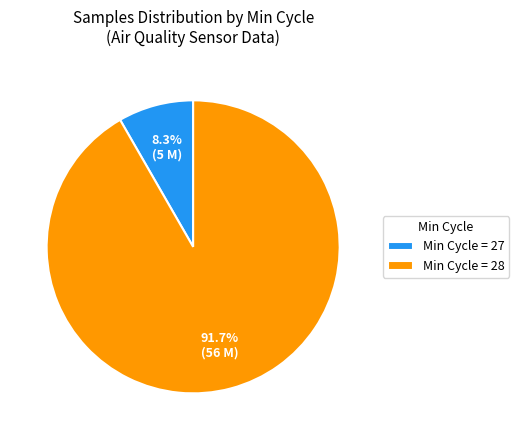

Count the number of slices in the pie.

2